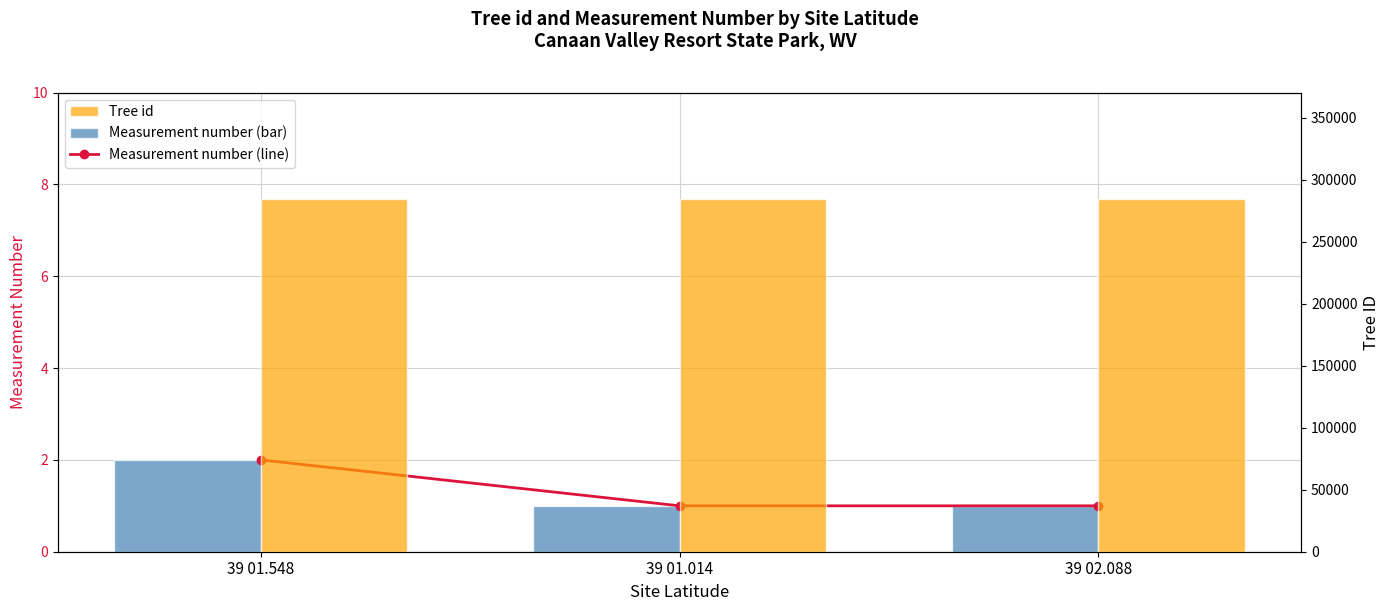

The value of Measurement number at 39 01.014 is 2. True or false?

False